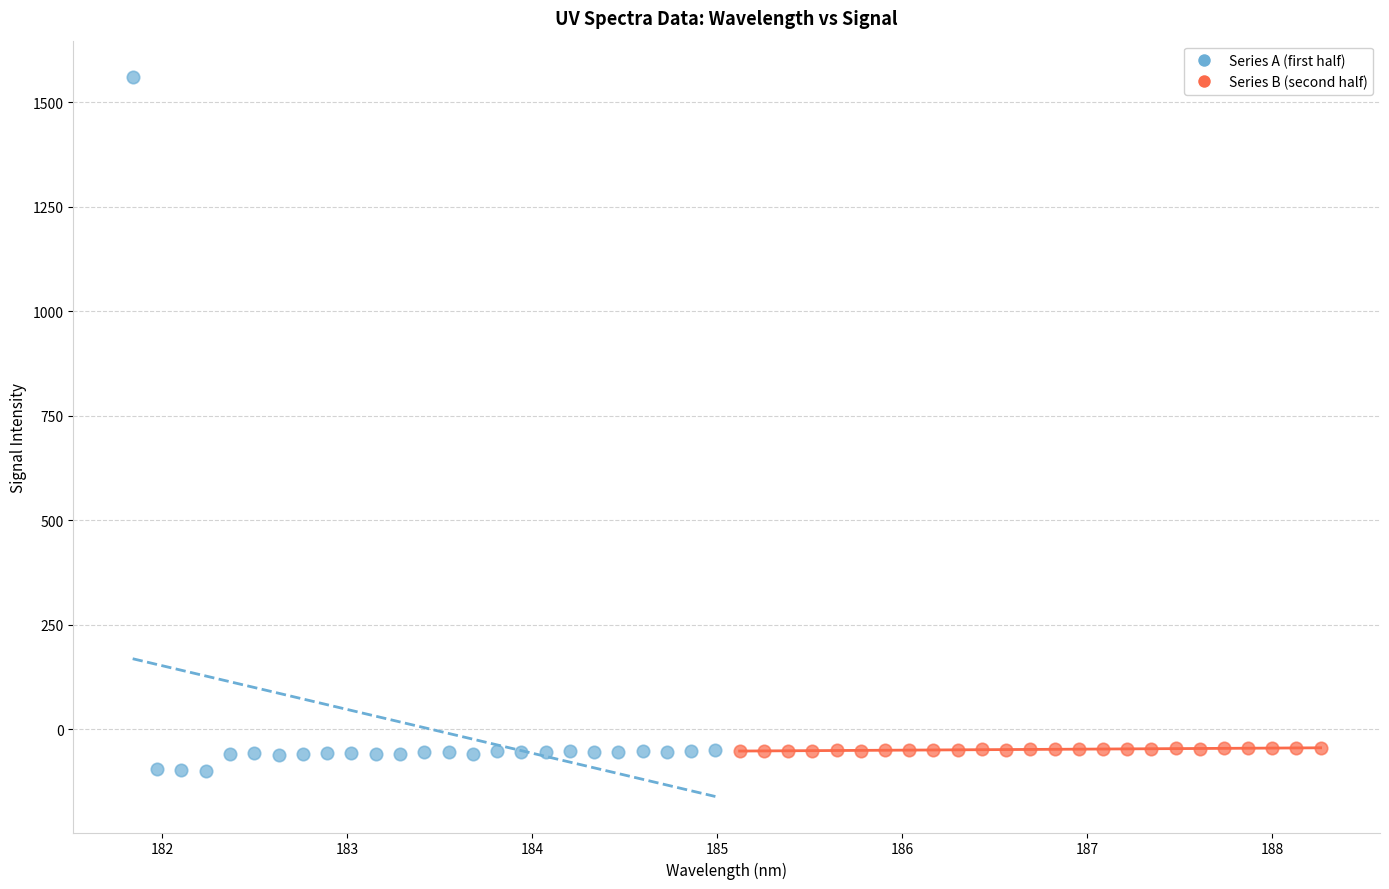

Which series contains the highest Y value?

Series A (first half)